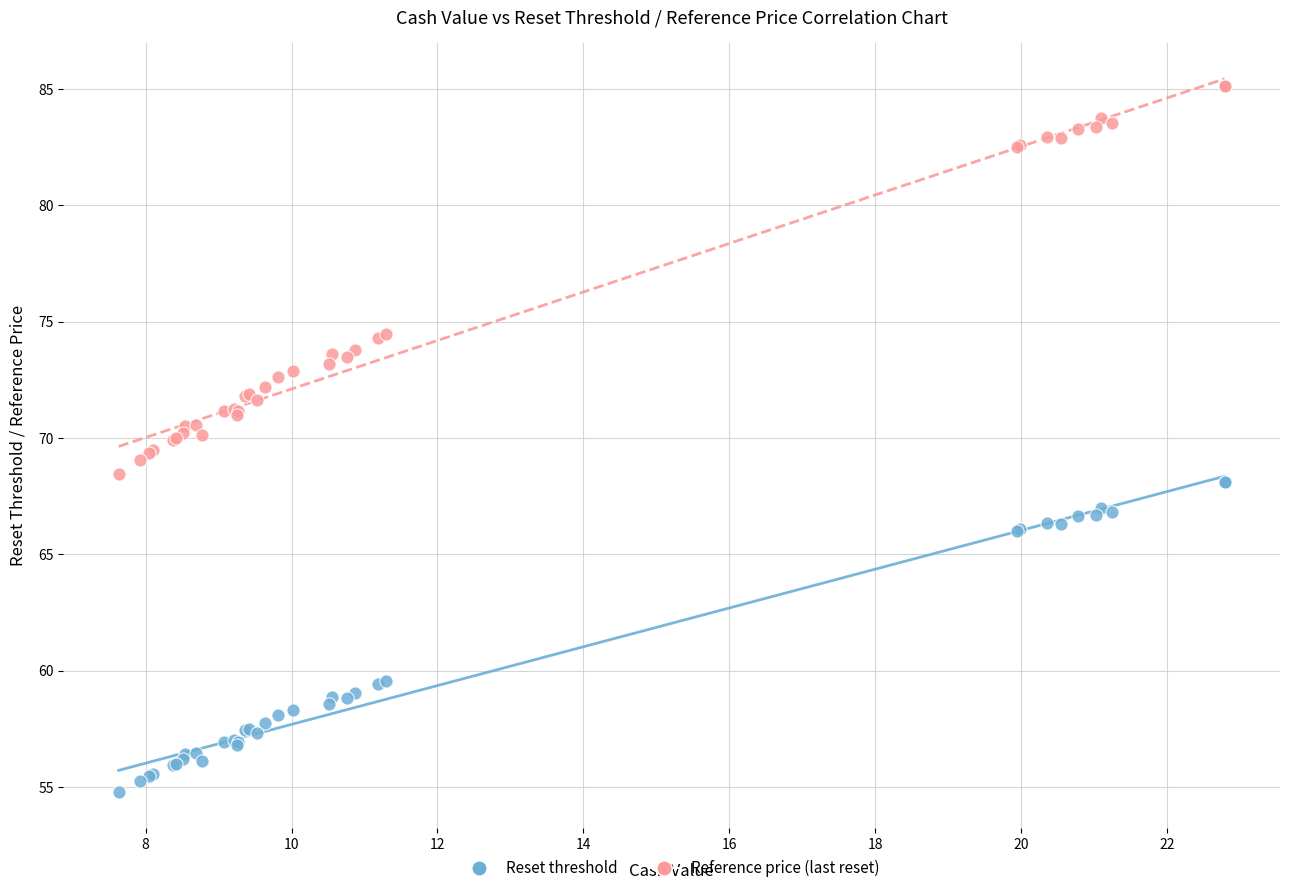

Which series contains the highest Y value?

Reference price (last reset)